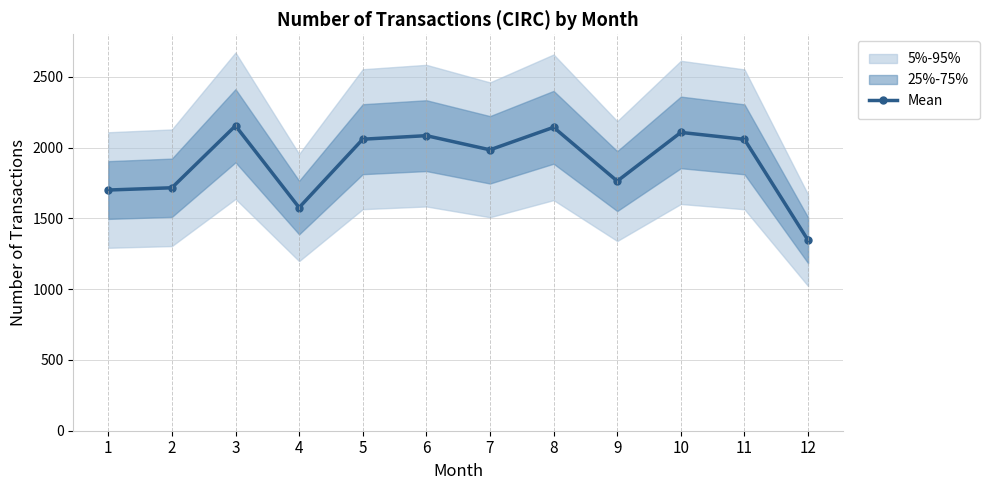

What is the minimum value shown in the chart?

1345